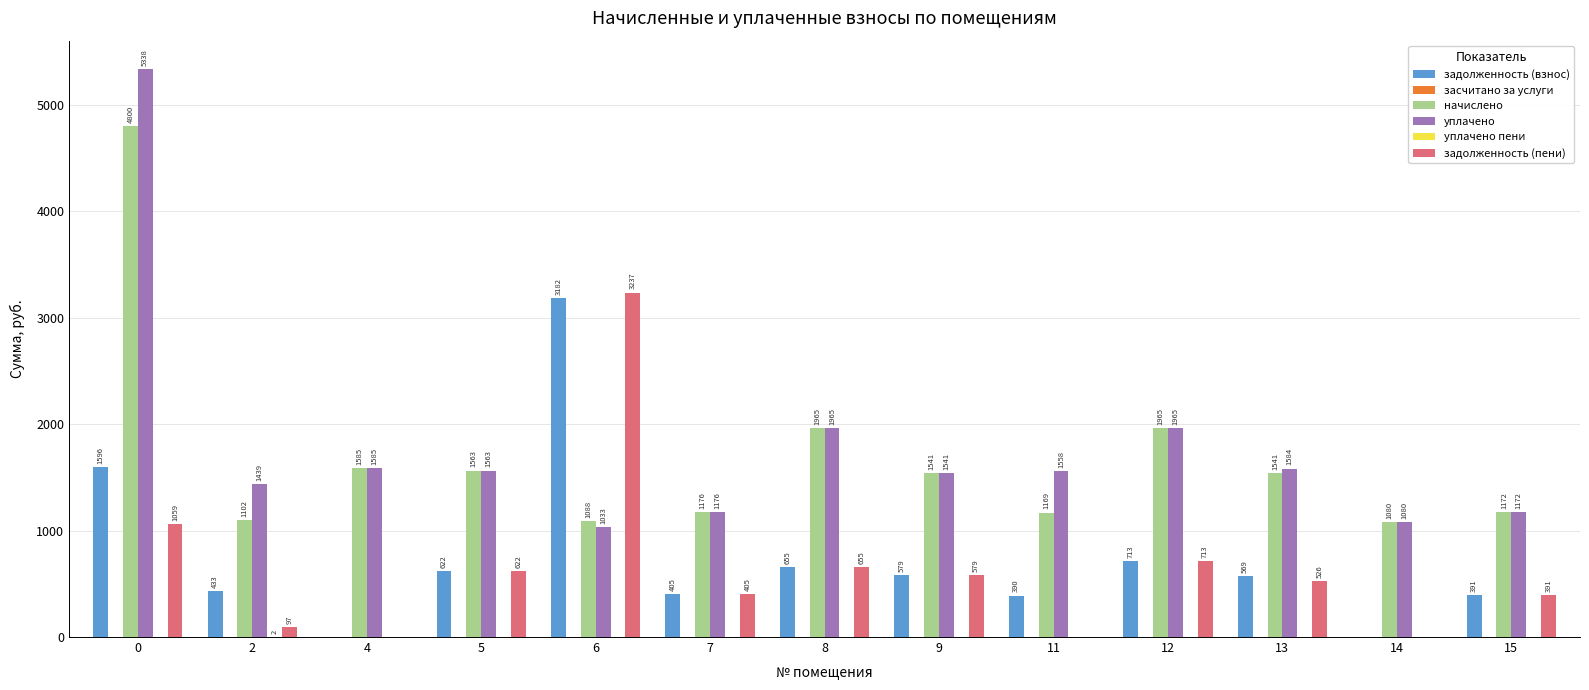

The задолженность (взнос) series shows 145.9 at 2. True or false?

False